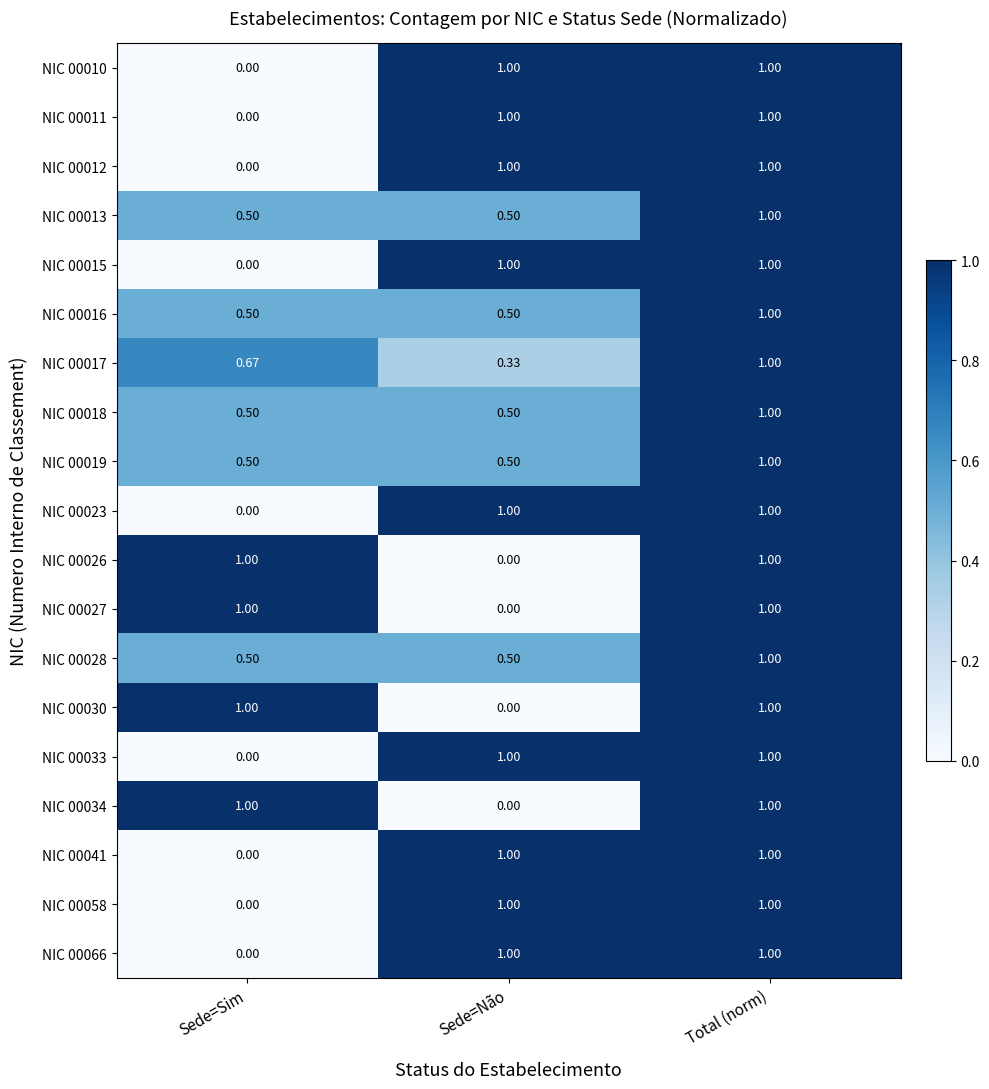

Is the value of NIC 00028 at Sede=Sim greater than the value of NIC 00023 at Total (norm)?

No